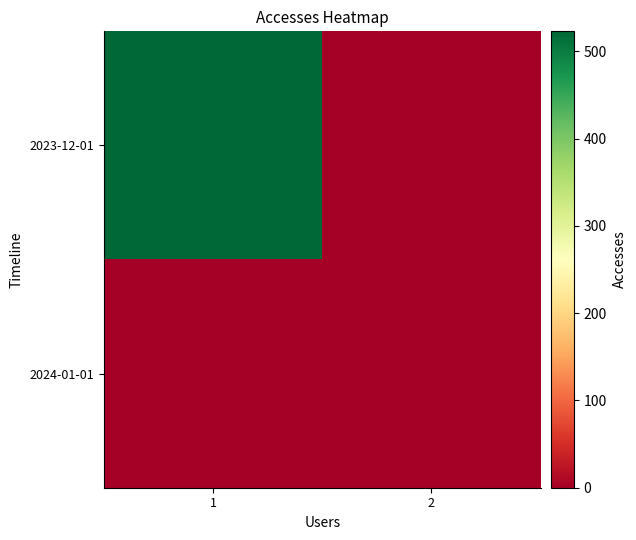

Reading right to left, extract all data points from this chart.

2023-12-01: 2=0	1=523
2024-01-01: 2=2	1=0